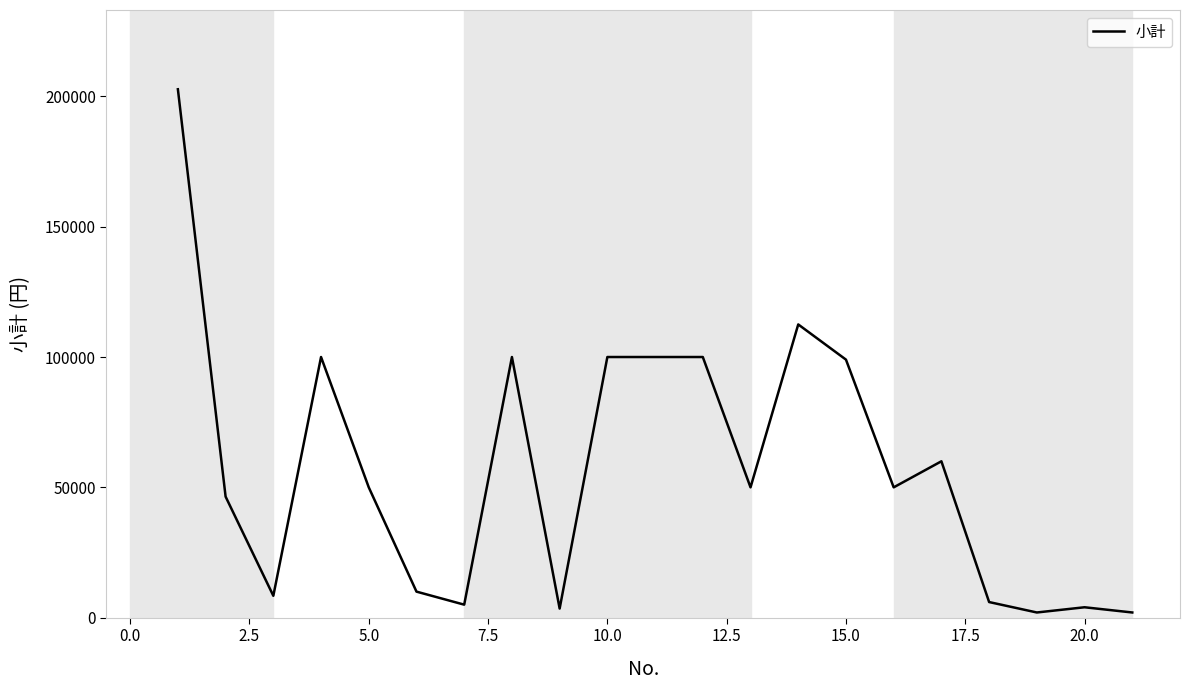

What is the maximum value shown in the chart?

202715